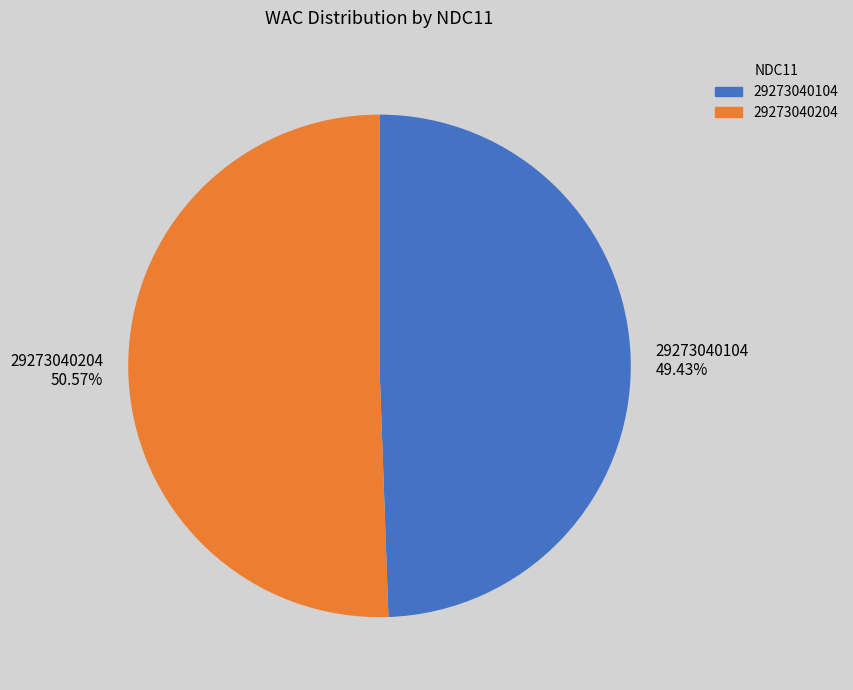

What percentage is NOT represented by 29273040204?

49.4%